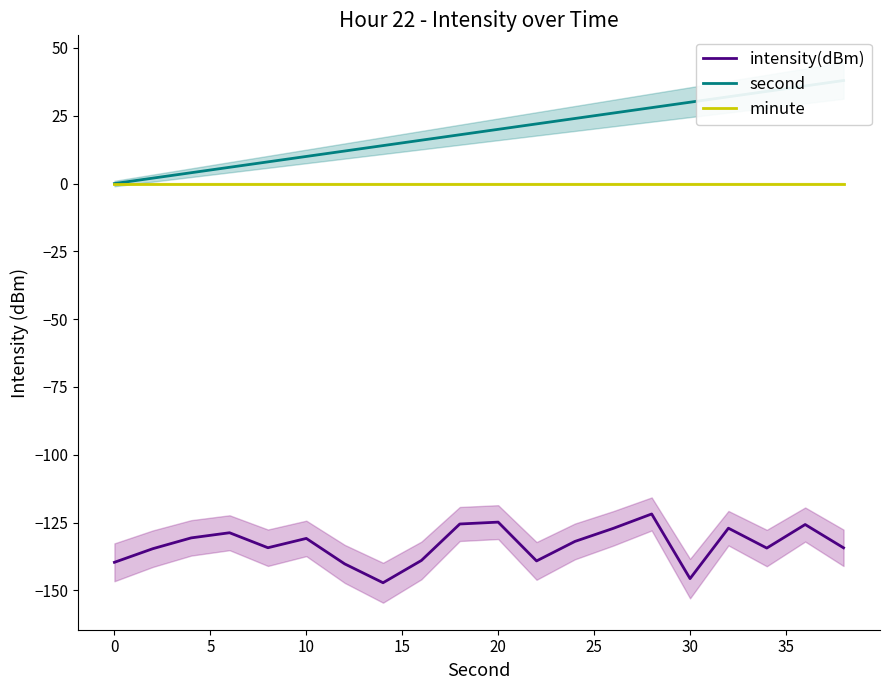

What is the smallest value displayed?

-147.2